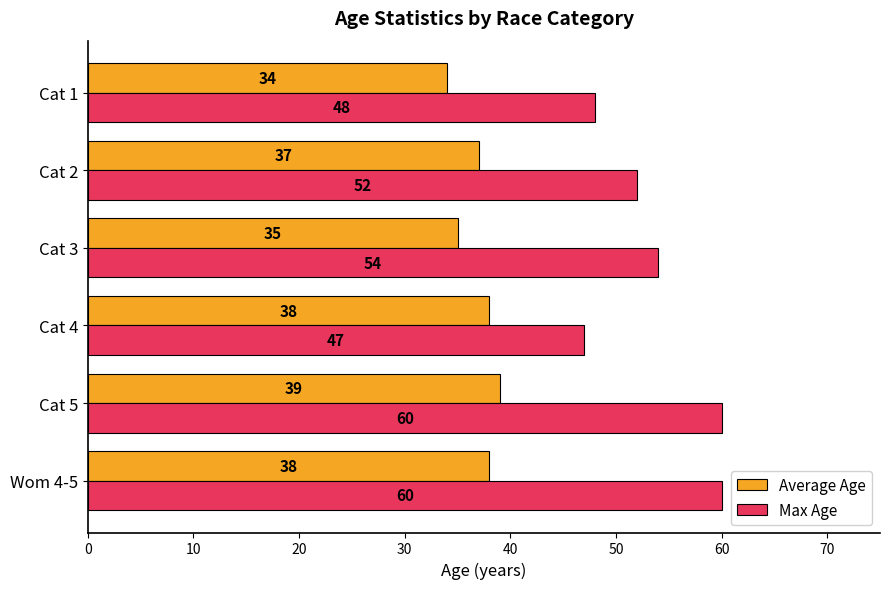

The value of Max Age at Cat 4 is 30. True or false?

False